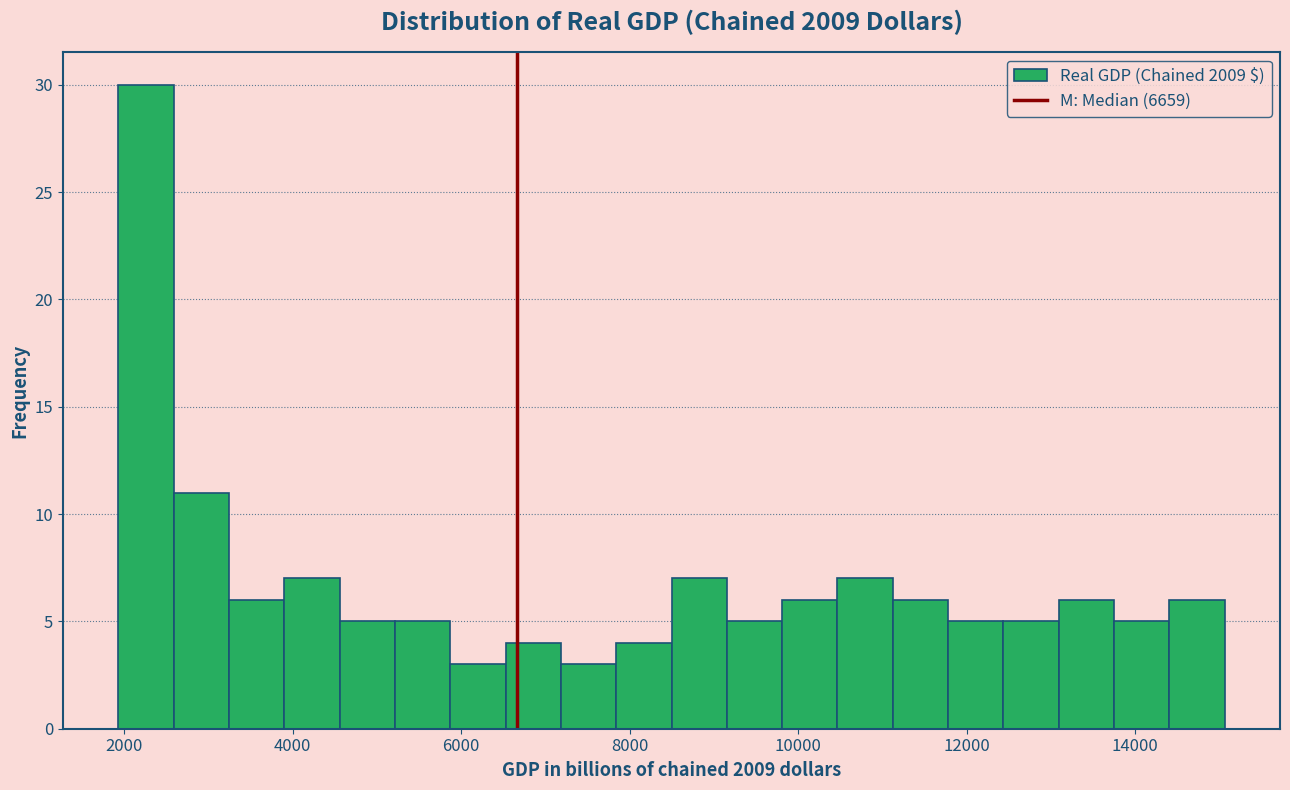

Read against the x-axis, roughly where is the centre of the tallest bar?

2200